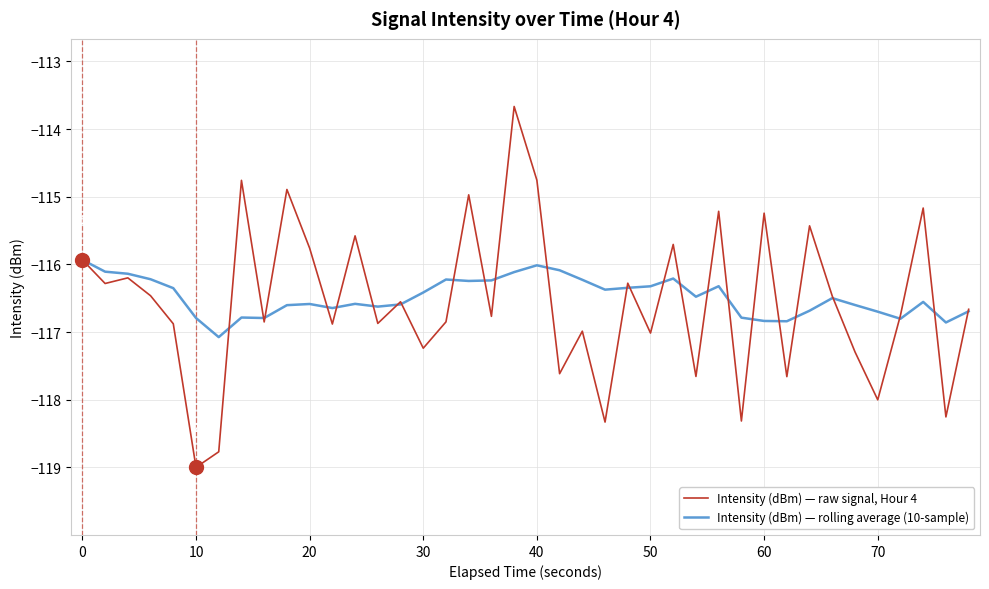

What is the minimum value shown in the chart?

-119.0